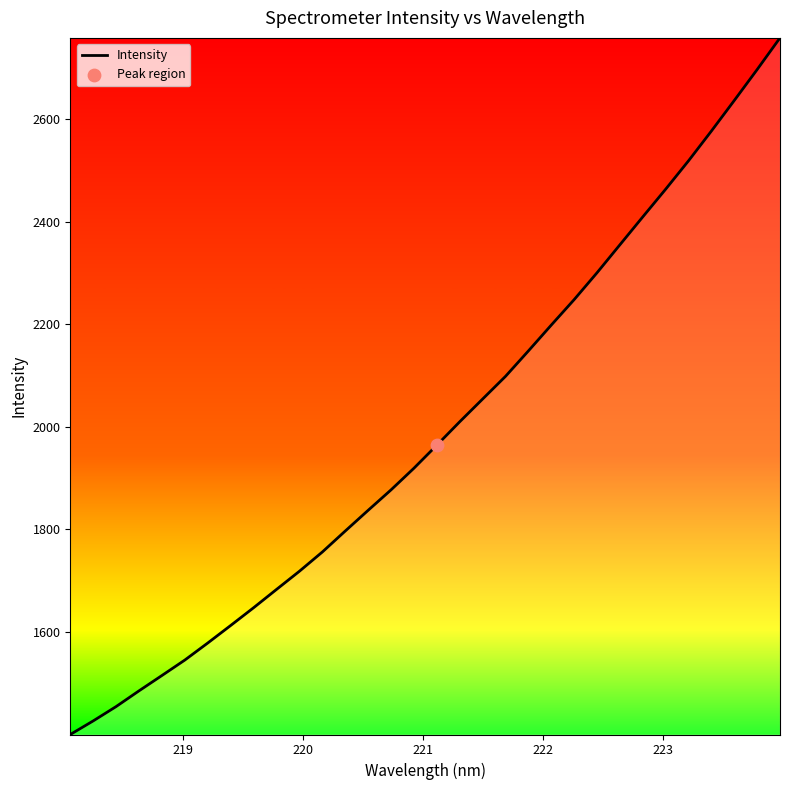

What is the minimum value shown in the chart?

1400.3